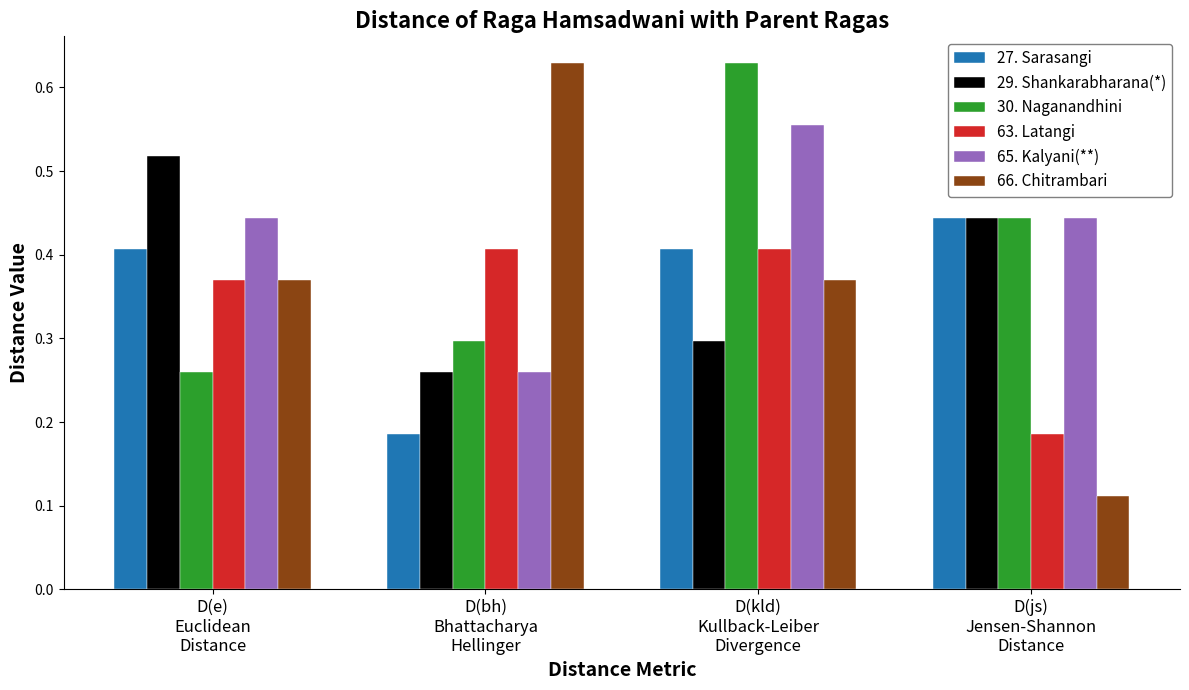

What is the sum of all 66. Chitrambari values?

1.5